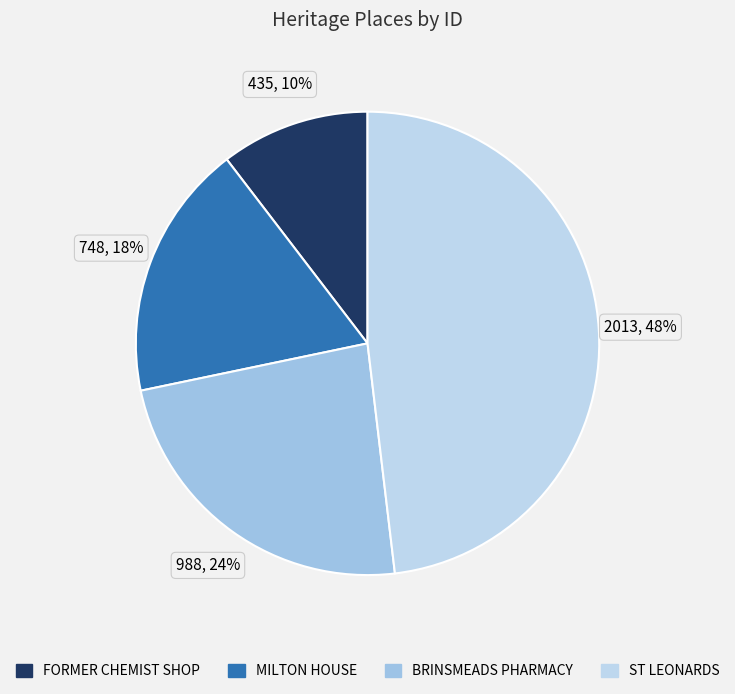

Is there a majority slice in this chart?

No